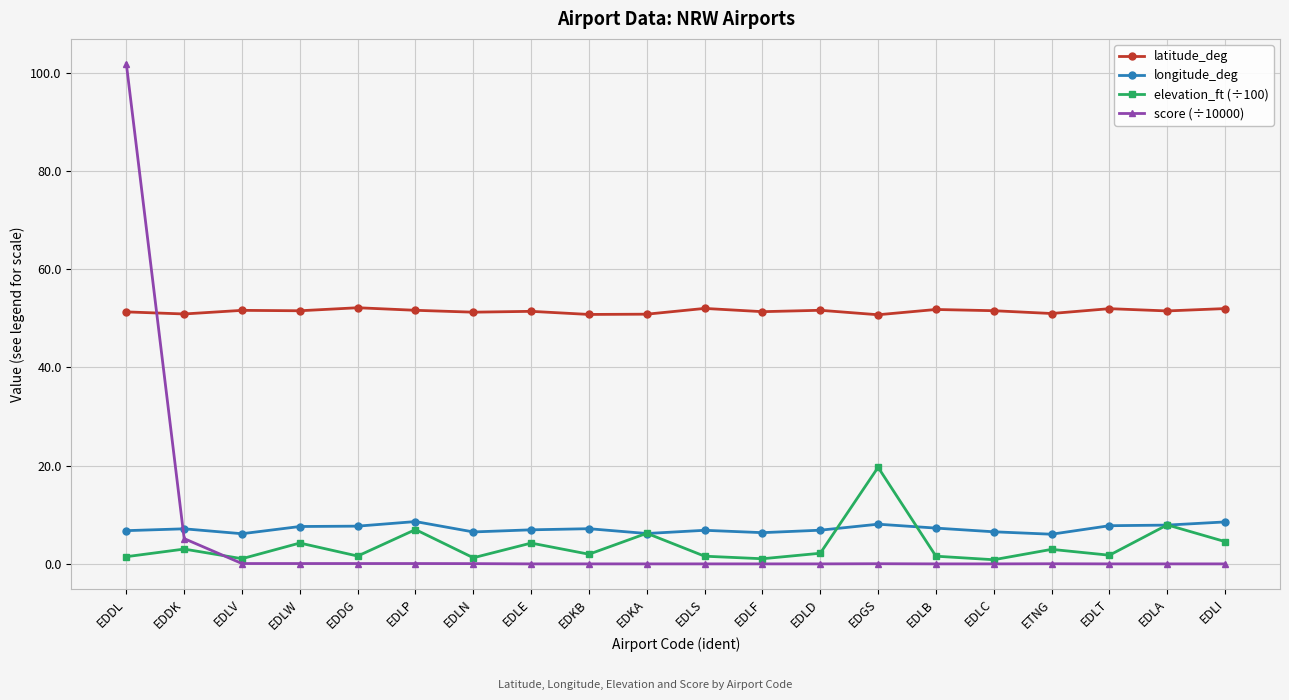

Rank the series by their maximum value, from highest to lowest.

score (÷10000), latitude_deg, elevation_ft (÷100), longitude_deg